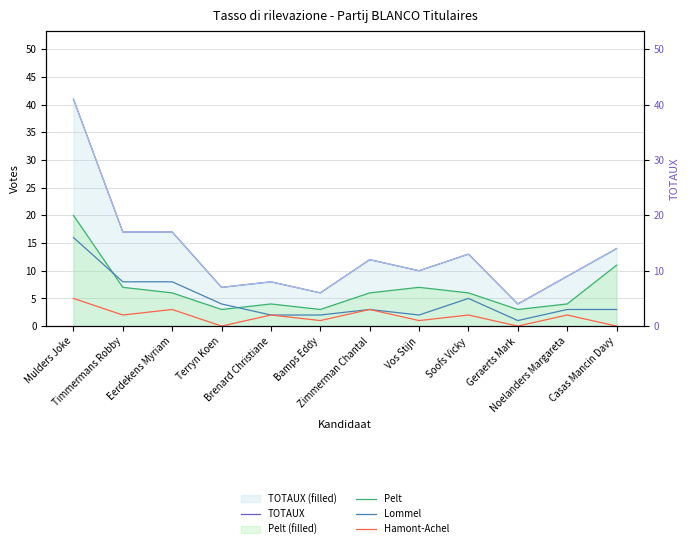

What is the difference between the maximum and minimum values in the Lommel series?

15